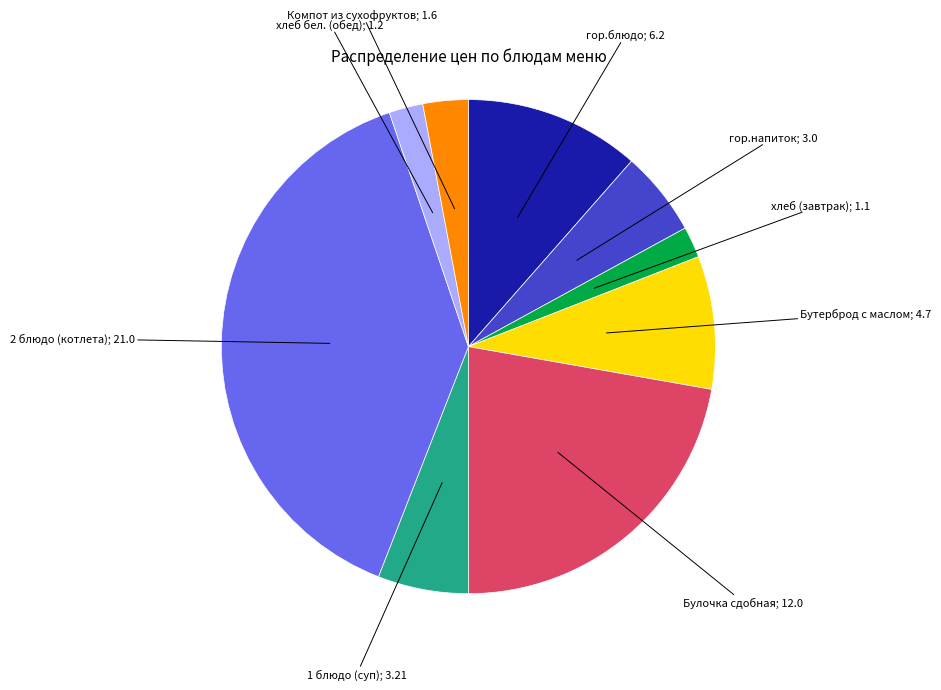

Is there any slice that represents more than half of the pie?

No